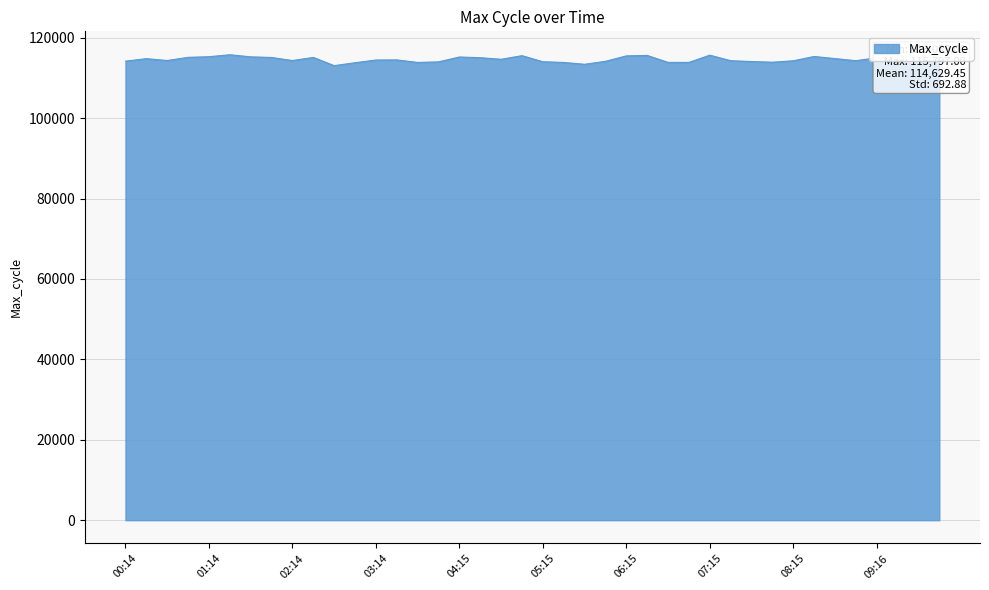

Reading right to left, list all the values displayed in this chart.

10:01=115210	09:46=115797	09:31=115110	09:16=115016	09:01=114283	08:46=114810	08:30=115333	08:15=114266	08:00=113908	07:45=114076	07:30=114284	07:15=115659	07:00=113860	06:45=113865	06:30=115596	06:15=115482	06:00=114130	05:45=113394	05:30=113850	05:15=114025	05:00=115537	04:45=114637	04:30=115030	04:15=115204	04:00=113994	03:44=113847	03:29=114483	03:14=114454	02:59=113778	02:44=113055	02:29=115098	02:14=114326	01:59=115085	01:44=115242	01:29=115763	01:14=115276	00:59=115120	00:44=114333	00:29=114793	00:14=114169